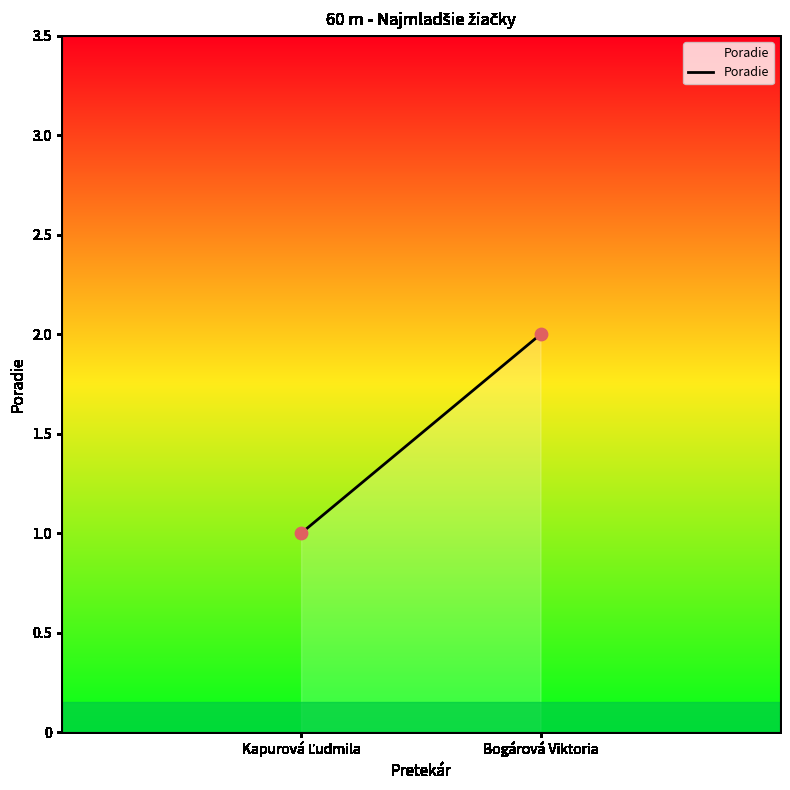

List the coordinates of all points as (Y, X) pairs, reading left to right.

(1, 1)  (2, 2)